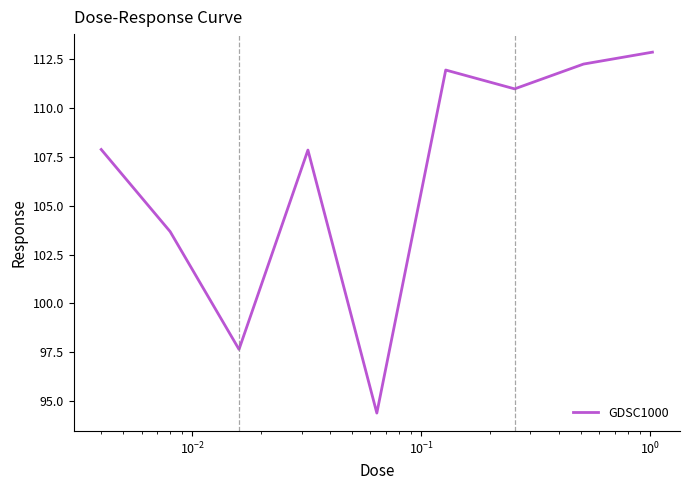

Reading left to right, extract all data points from this chart.

107.9	103.7	97.6	107.9	94.4	112.0	111.0	112.3	112.9